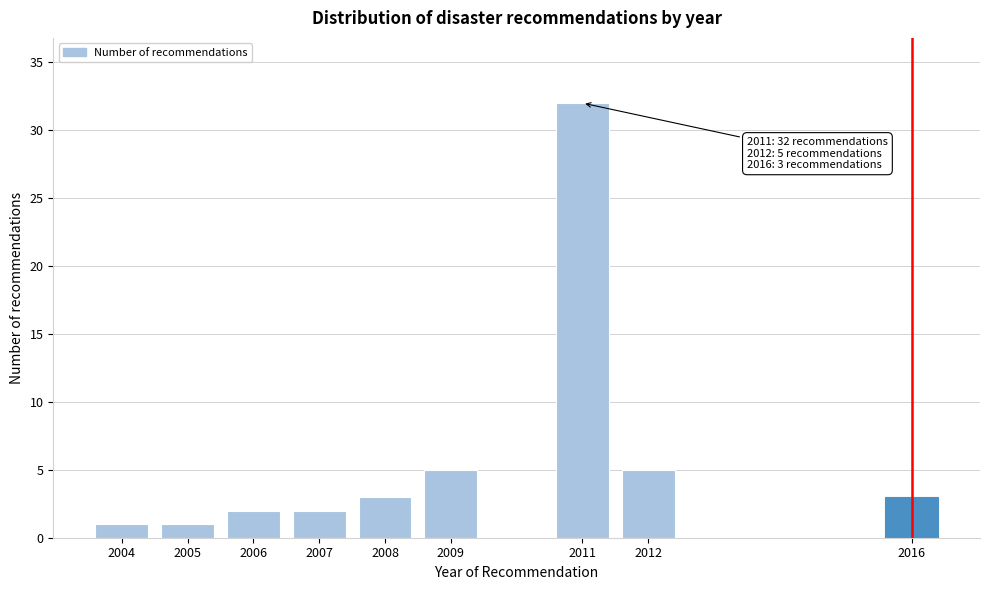

Reading left to right, transcribe all the data shown in this chart.

2004=1	2005=1	2006=2	2007=2	2008=3	2009=5	2011=32	2012=5	2016=3